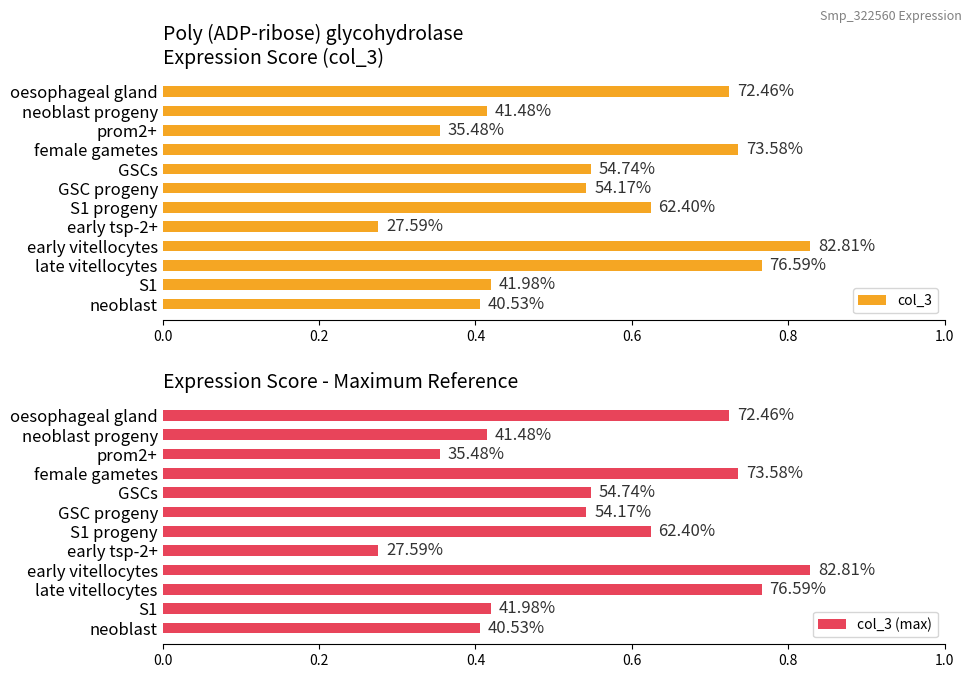

How many col_3 values are between 0 and 1?

12